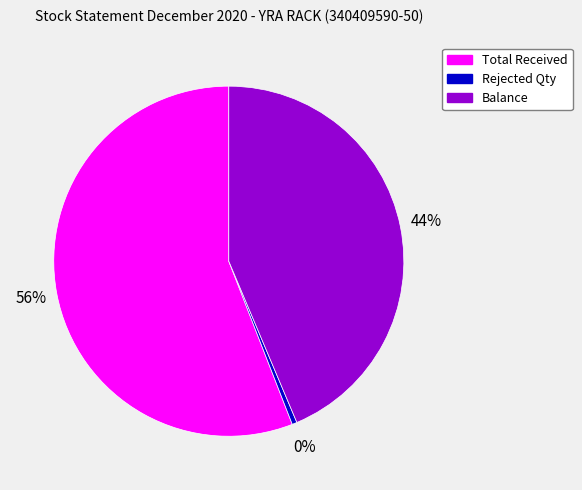

Does any single category account for the majority?

Yes